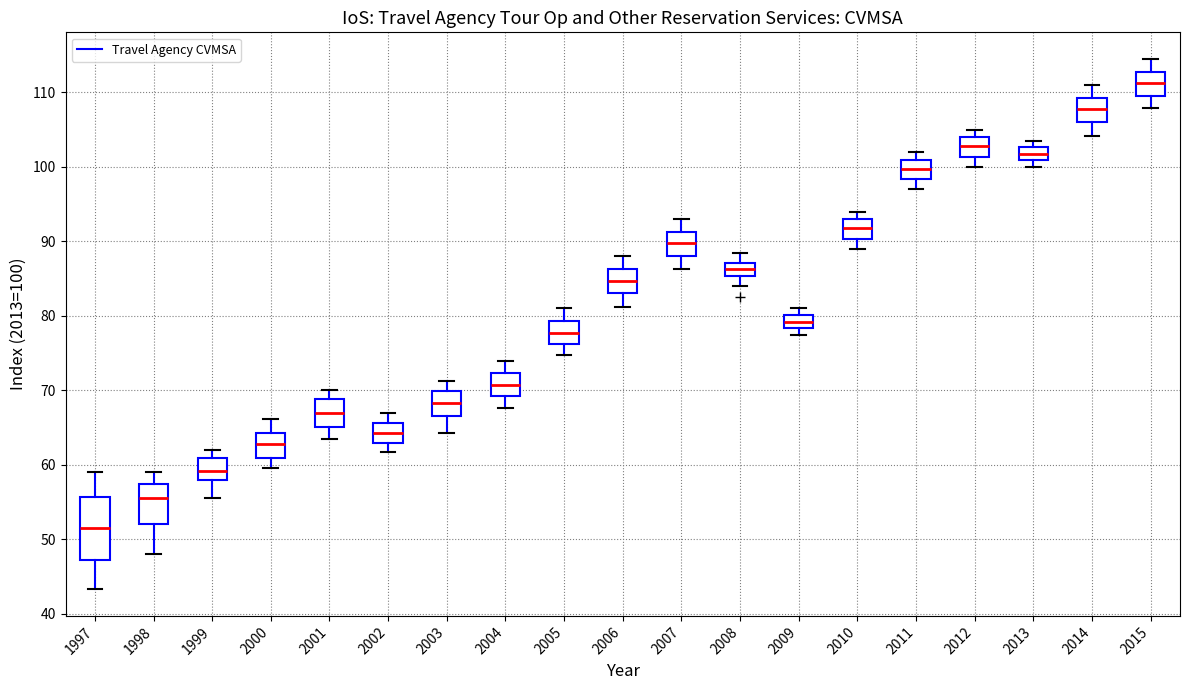

Reading left to right, transcribe this box plot: for each box, give where its median line is, the range the box spans, and where its two whiskers end, as read against the y-axis. The values are not printed on the chart, so give them approximately, as read against the axis.

1997: median 52, box 47 to 56, whiskers 43 to 59
1998: median 56, box 52 to 58, whiskers 48 to 59
1999: median 59, box 58 to 61, whiskers 56 to 62
2000: median 63, box 61 to 64, whiskers 60 to 66
2001: median 67, box 65 to 69, whiskers 64 to 70
2002: median 64, box 63 to 66, whiskers 62 to 67
2003: median 68, box 67 to 70, whiskers 64 to 71
2004: median 71, box 69 to 72, whiskers 68 to 74
2005: median 78, box 76 to 79, whiskers 75 to 81
2006: median 85, box 83 to 86, whiskers 81 to 88
2007: median 90, box 88 to 91, whiskers 86 to 93
2008: median 86, box 85 to 87, whiskers 84 to 89
2009: median 79, box 78 to 80, whiskers 78 (just below the box's lower edge) to 81
2010: median 92, box 90 to 93, whiskers 89 to 94
2011: median 100, box 98 to 101, whiskers 97 to 102
2012: median 103, box 101 to 104, whiskers 100 to 105
2013: median 102, box 101 to 103, whiskers 100 to 104
2014: median 108, box 106 to 109, whiskers 104 to 111
2015: median 111, box 110 to 113, whiskers 108 to 115